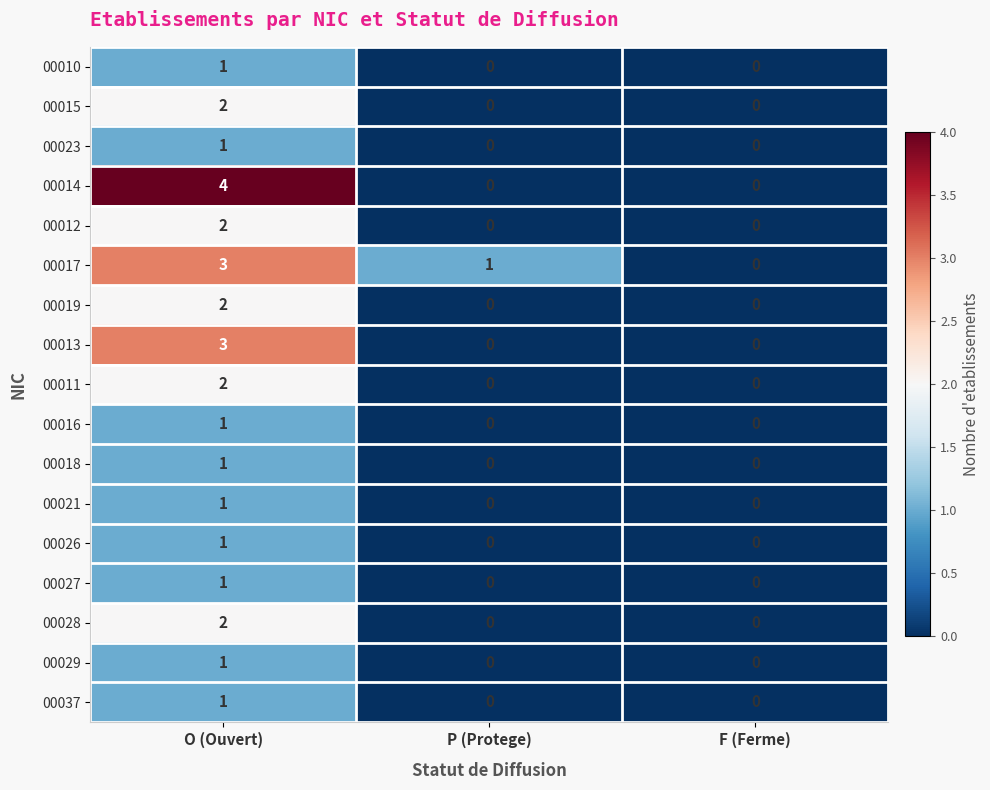

At which category is the sum across all series the highest?

O (Ouvert)